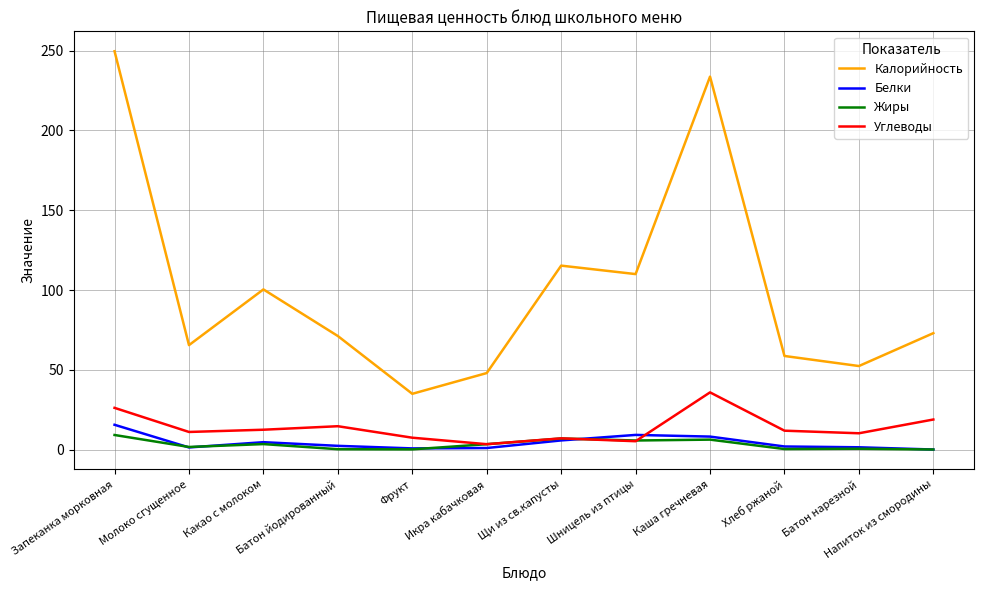

What is the approximate value of Калорийность at Щи из св.капусты?

115.3